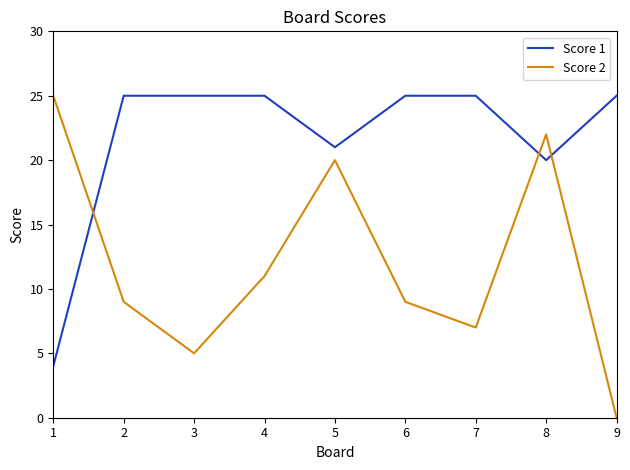

At which category does Score 2 reach its first local valley?

3